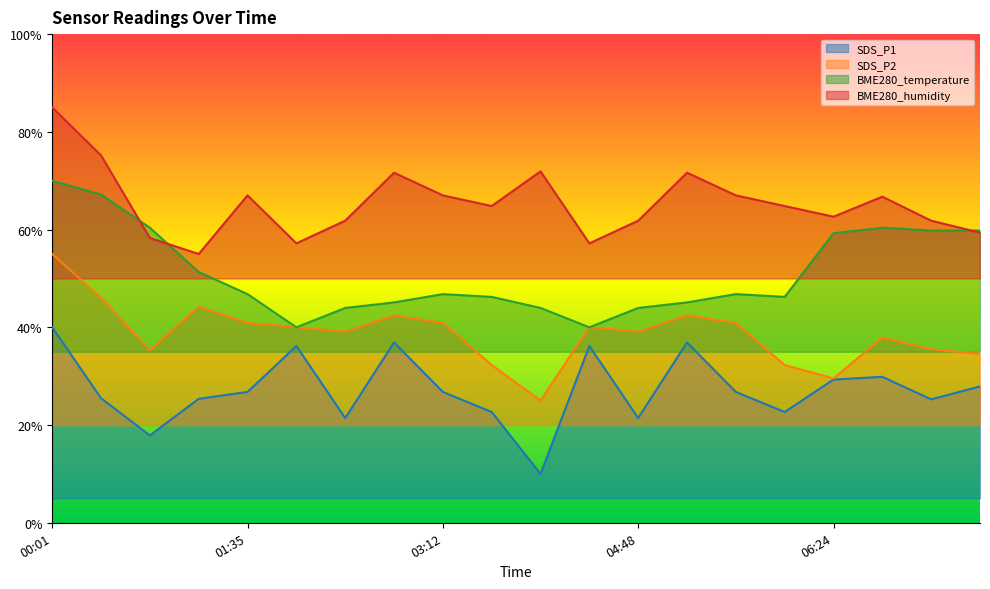

What is the difference between the SDS_P2 values at 03:12 and 06:24?

11.4